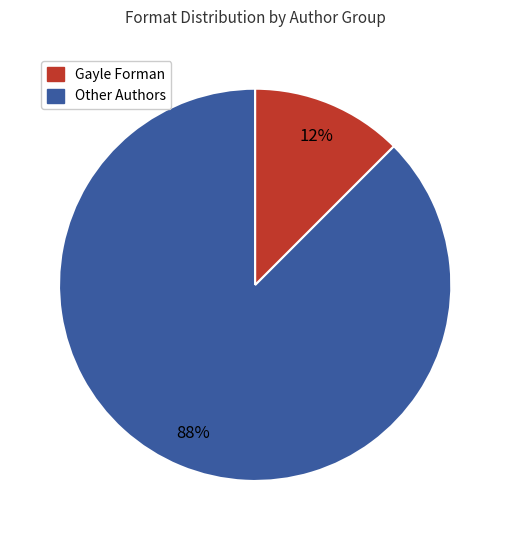

Is there a majority slice in this chart?

Yes